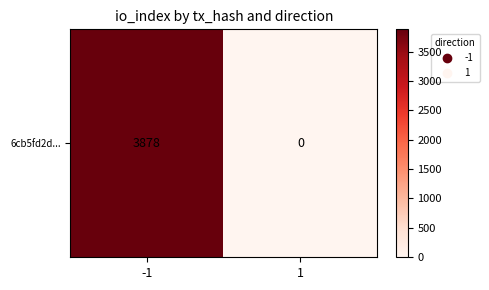

How many data points are less than 3878?

1